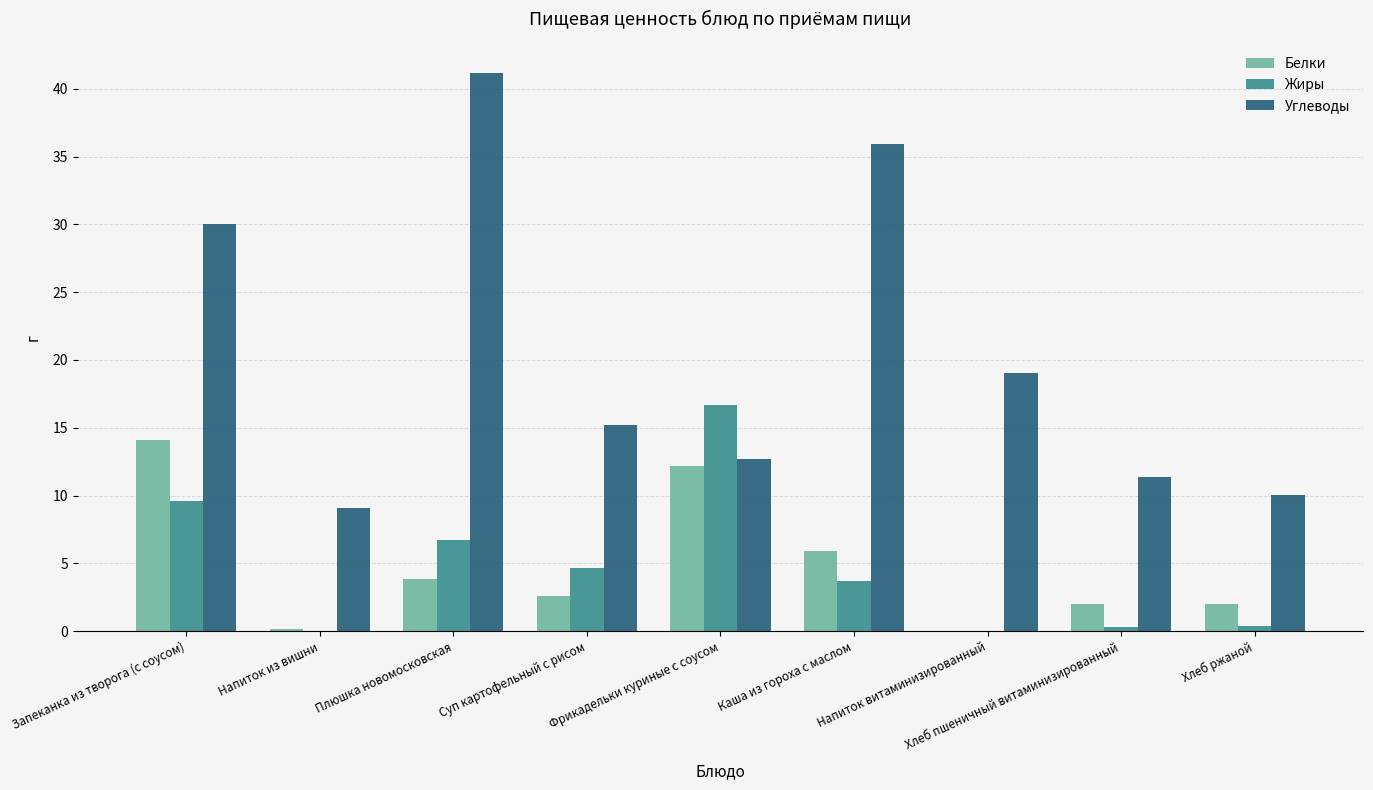

Where is Углеводы nearest to the value 25?

Запеканка из творога (с соусом)